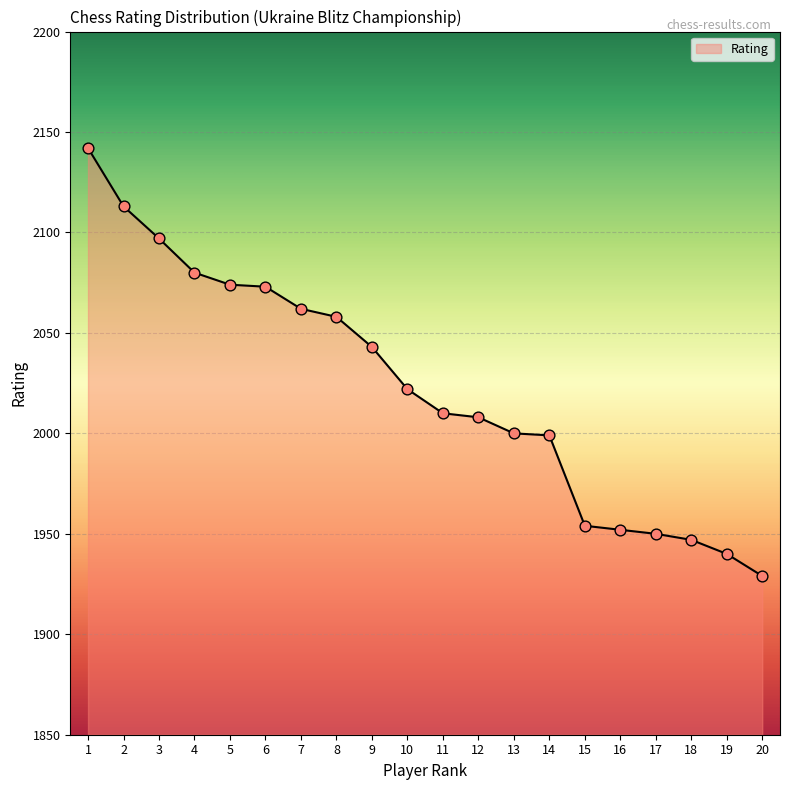

What is the ratio of the value at 18 to the value at 13?

1.0